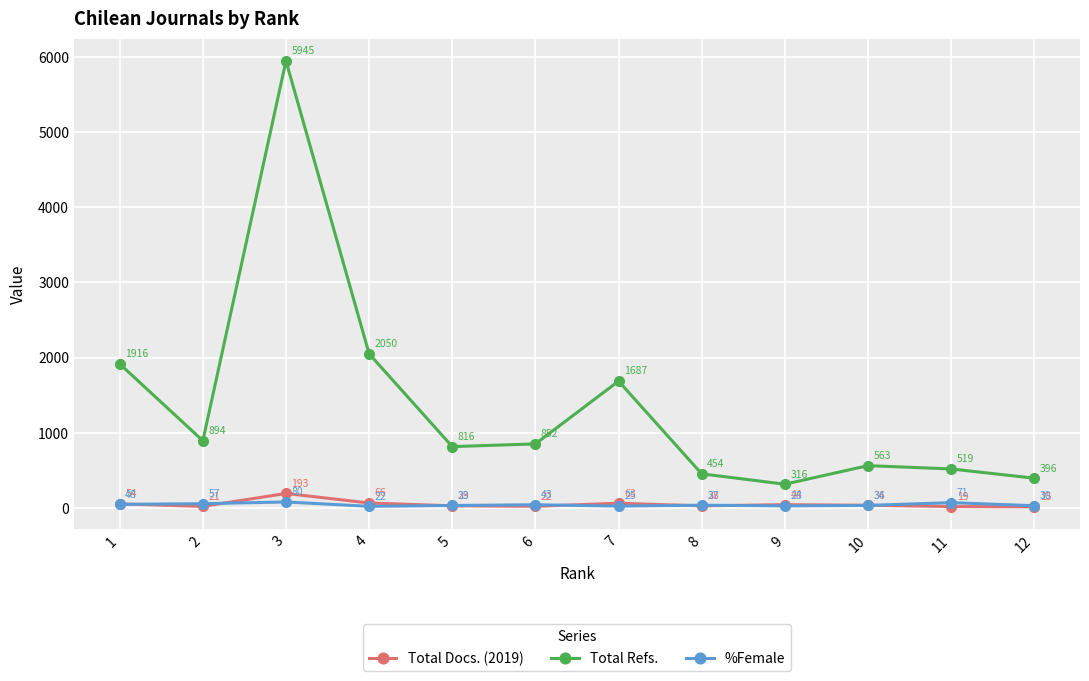

At which label does %Female first exceed 37?

1